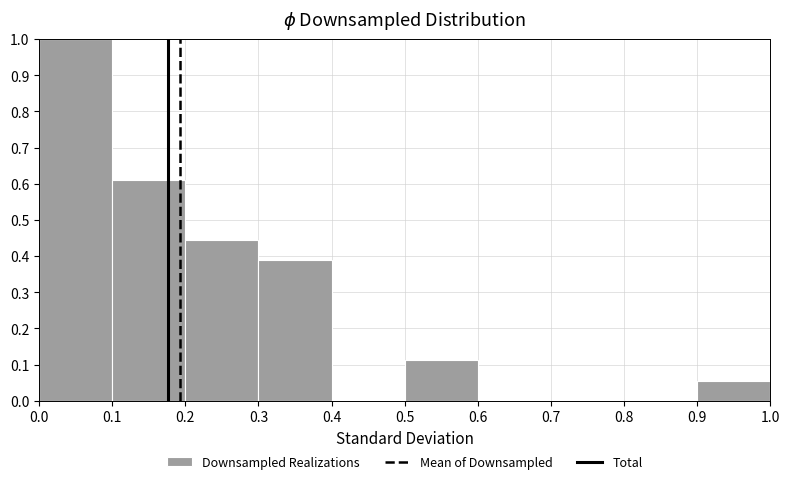

Which range on the x-axis has the tallest bar?

0.0 to 0.1